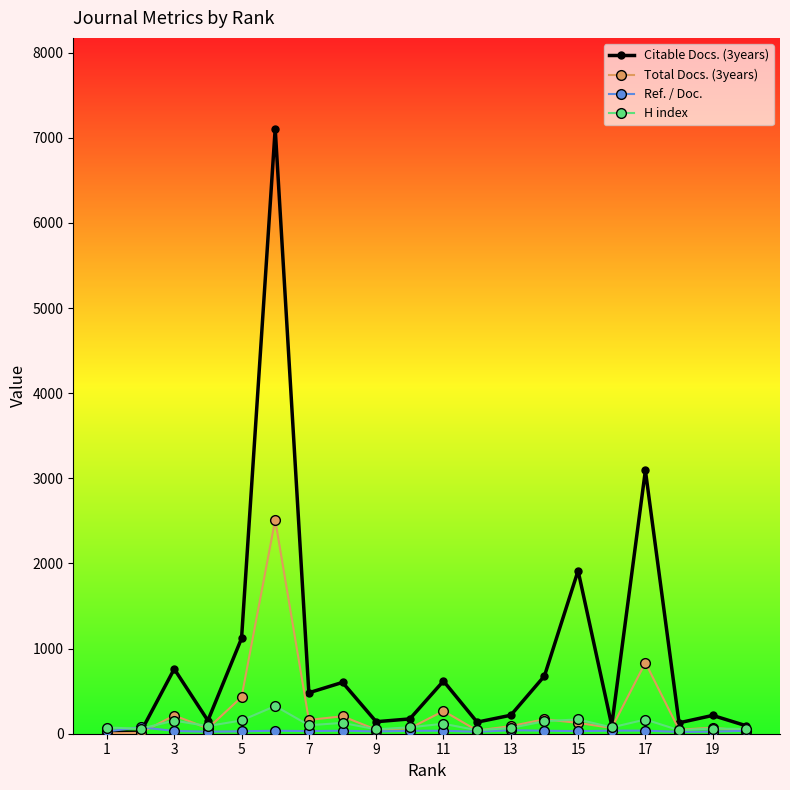

What is the minimum value shown in the chart?

5.0